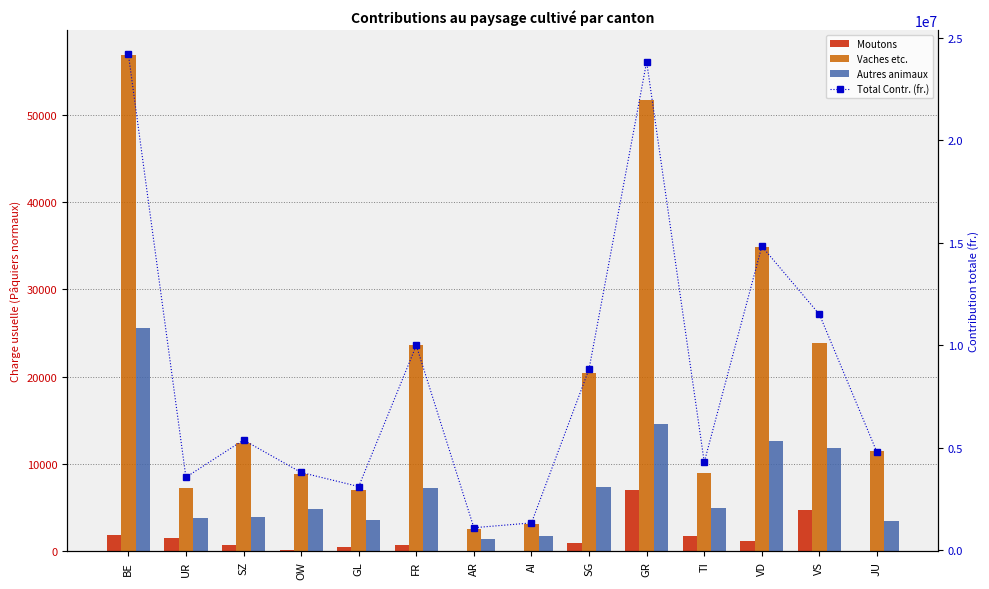

What is the spread (max minus min) of values at JU?

4770447.7